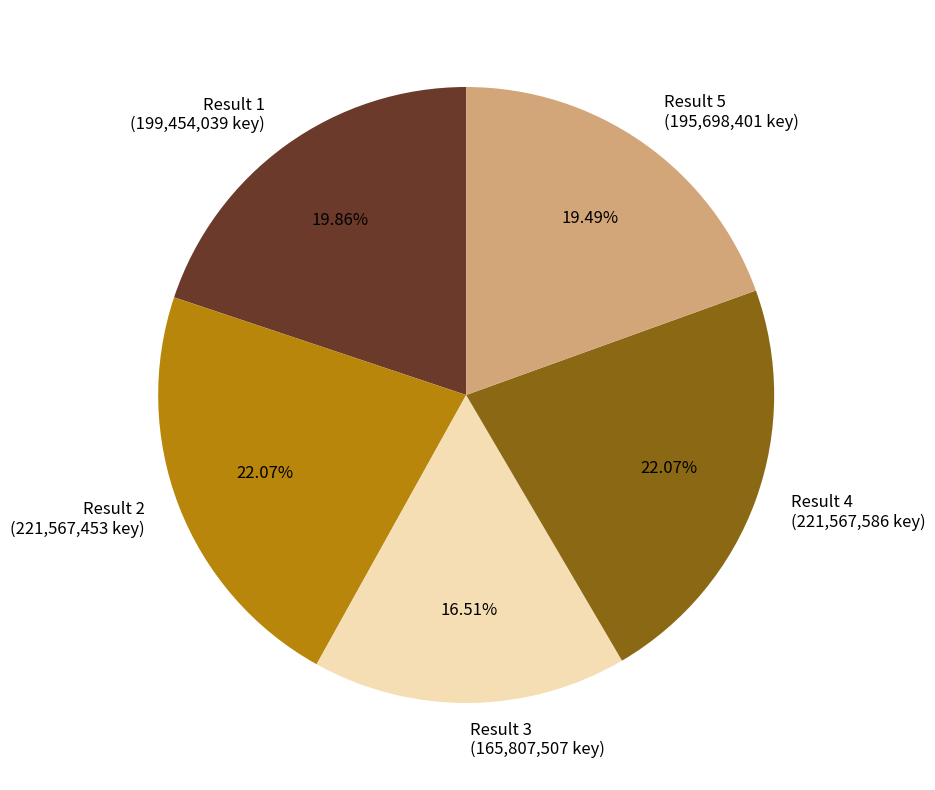

What is the smallest slice in the pie chart?

Result 3 (165,807,507 key)